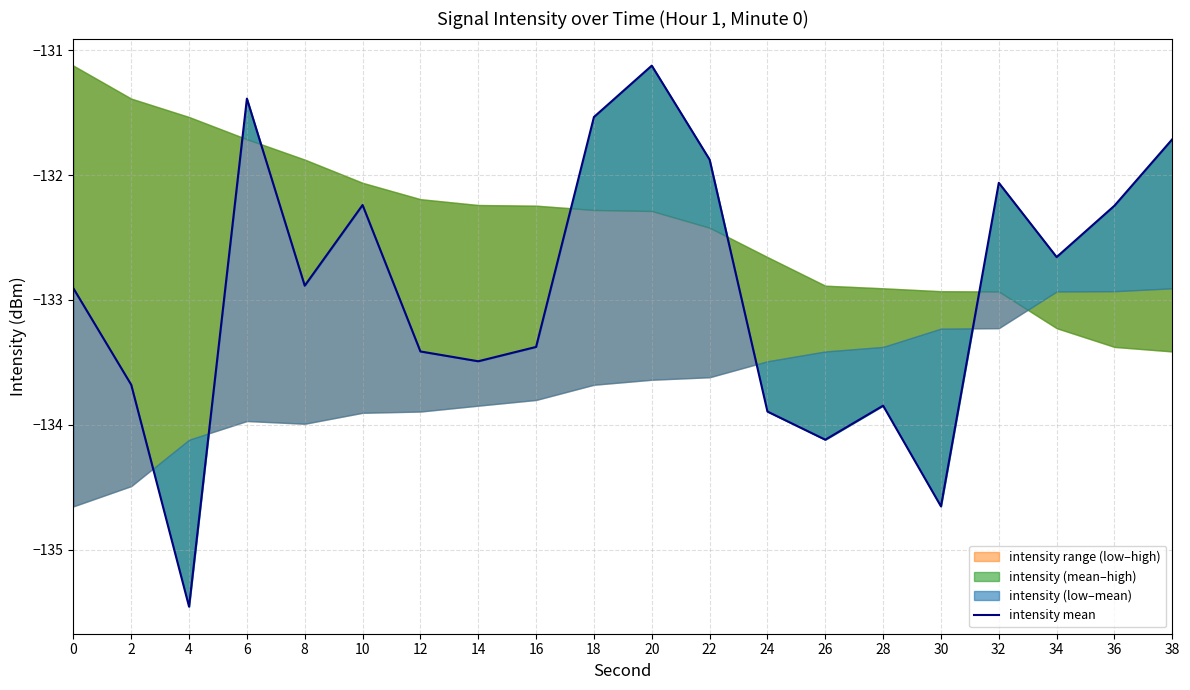

True or false: the data shows -232.0 at 2.

False